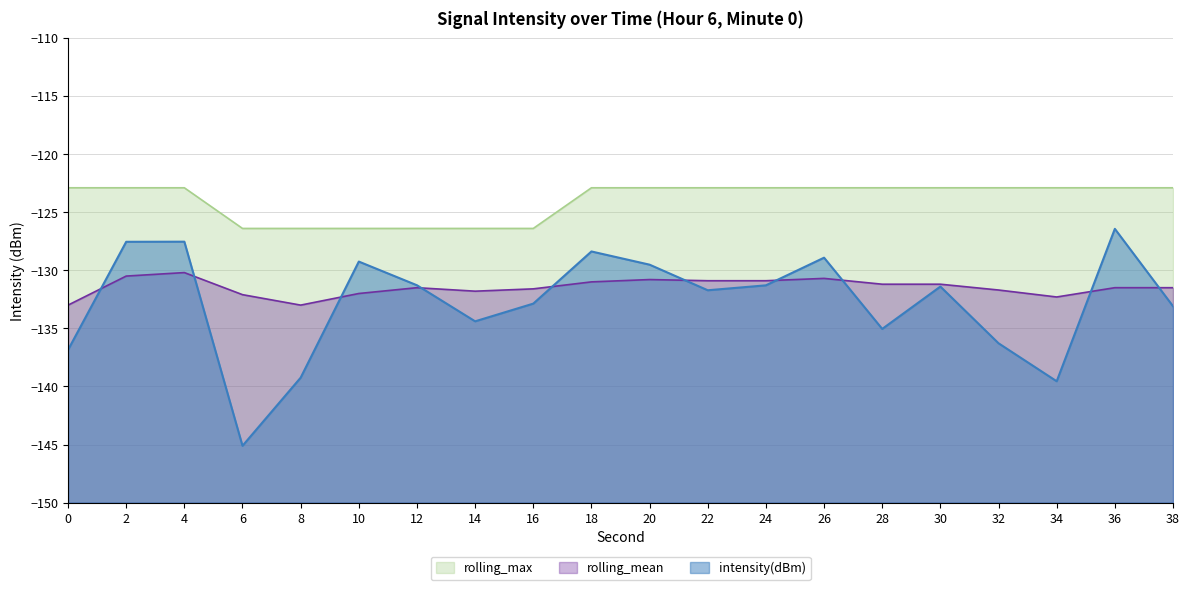

Rank the categories by rolling_max value from lowest to highest.

6, 8, 10, 12, 14, 16, 0, 2, 4, 18, 20, 22, 24, 26, 28, 30, 32, 34, 36, 38